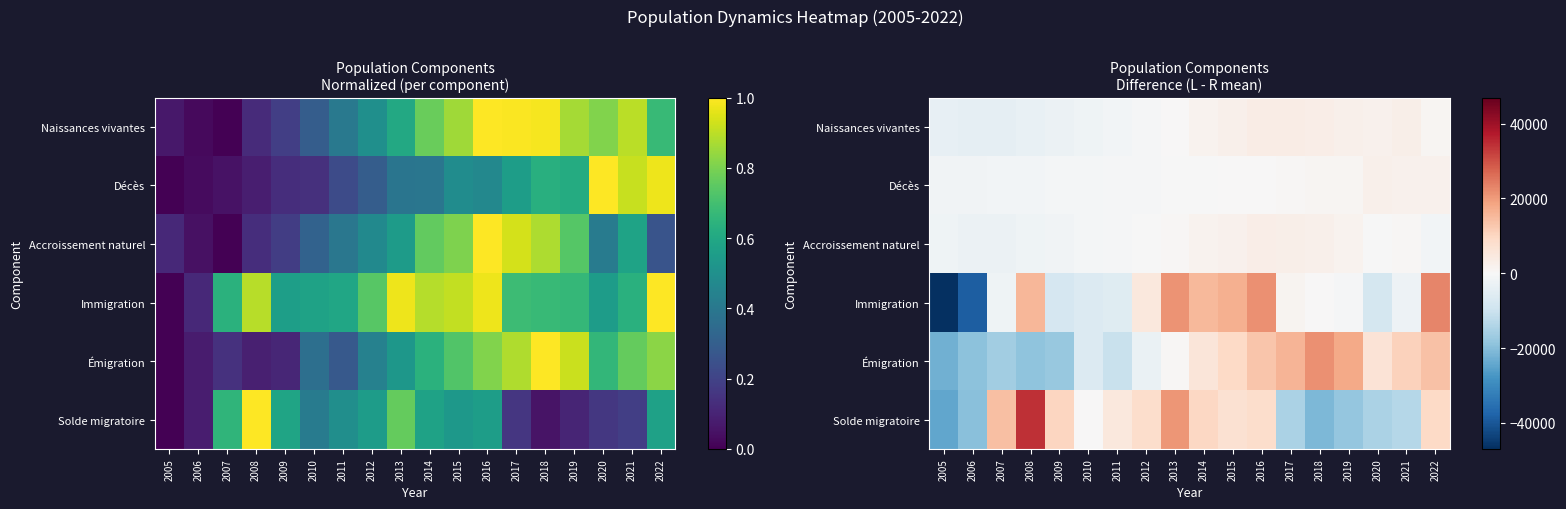

Which series changed the most between 2005 and 2013?

Immigration